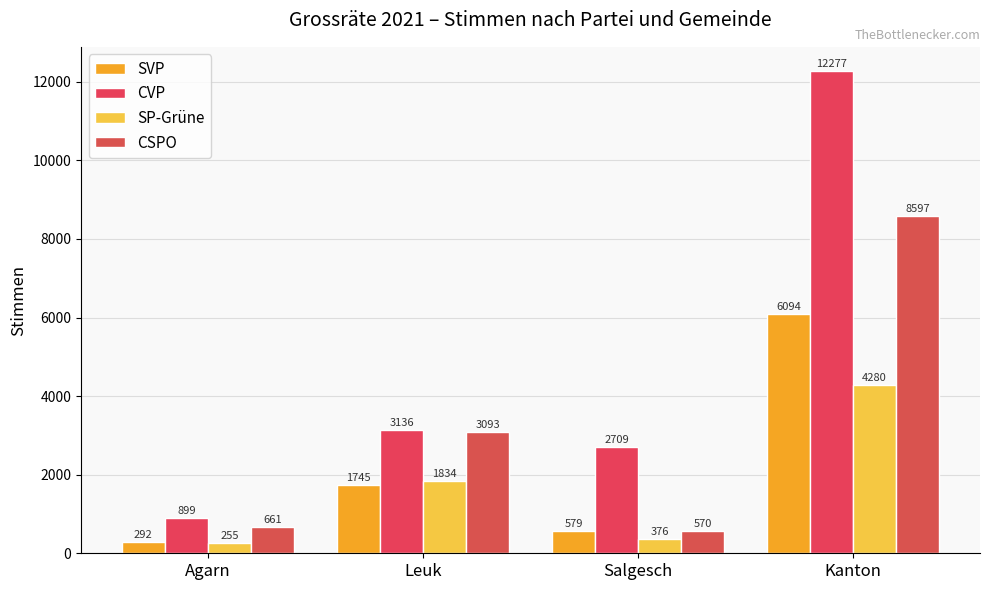

What is the label of the 4th bar from the left?

Kanton